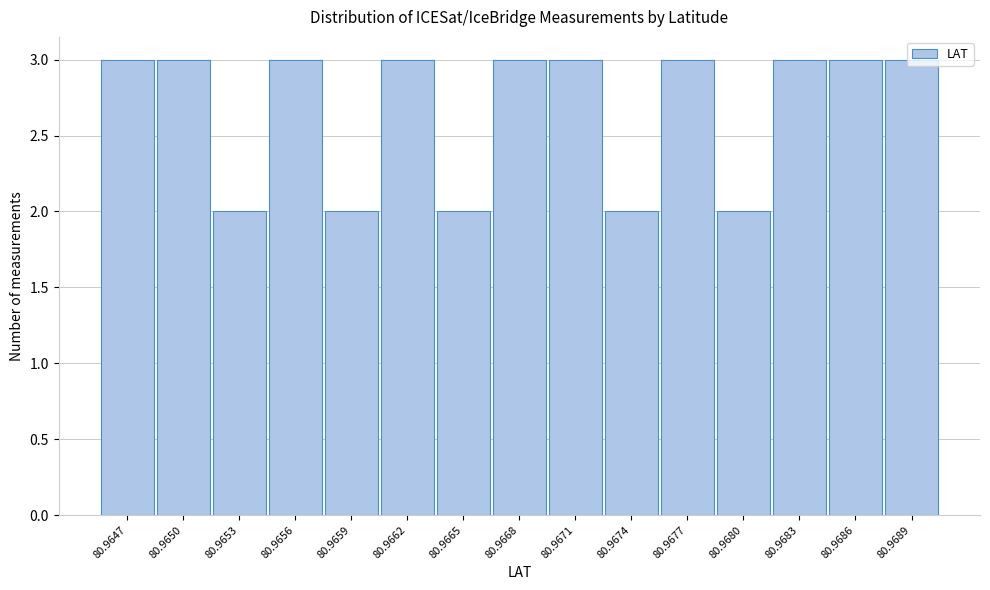

True or false: the data shows 5 at 80.9683.

False